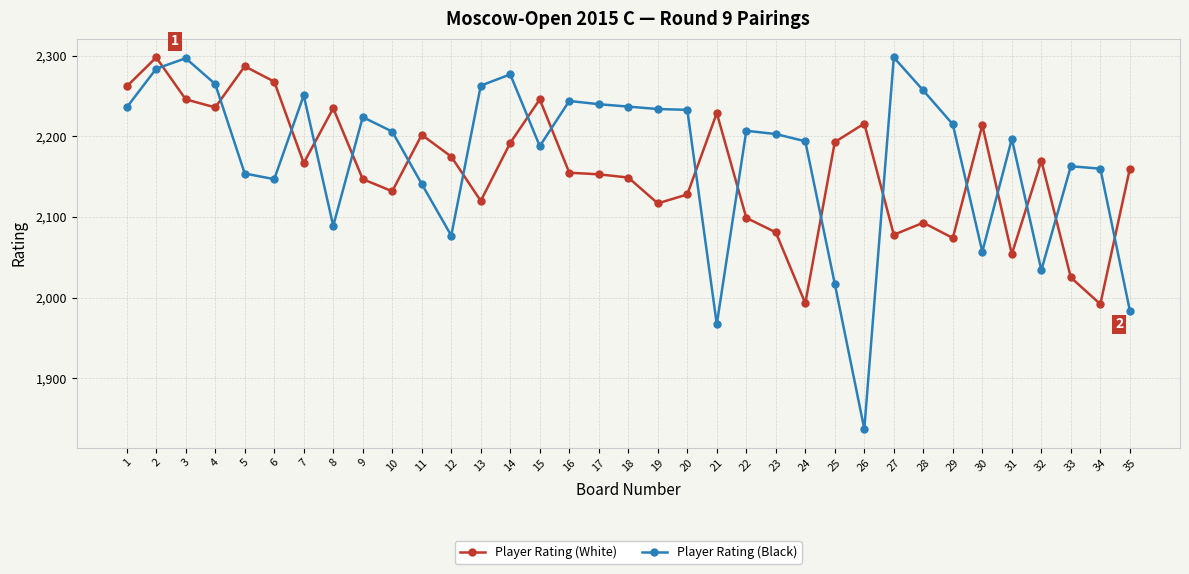

Where does the Player Rating (Black) series first go above 2206?

1